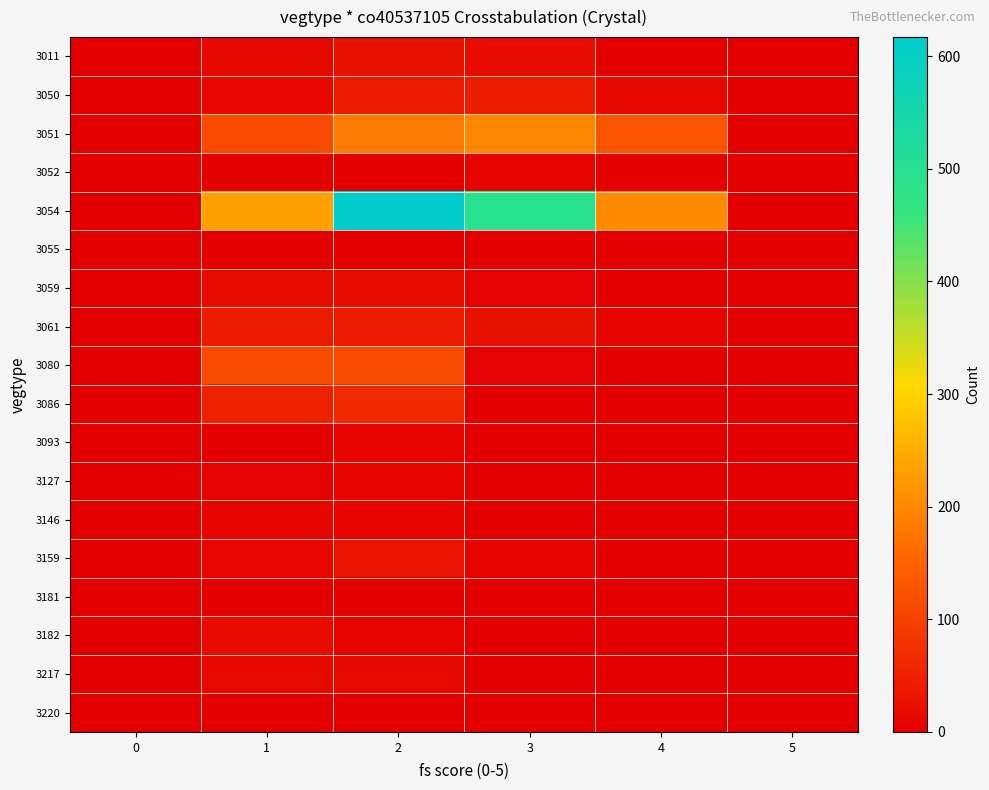

What is the spread (max minus min) of values at 1?

233